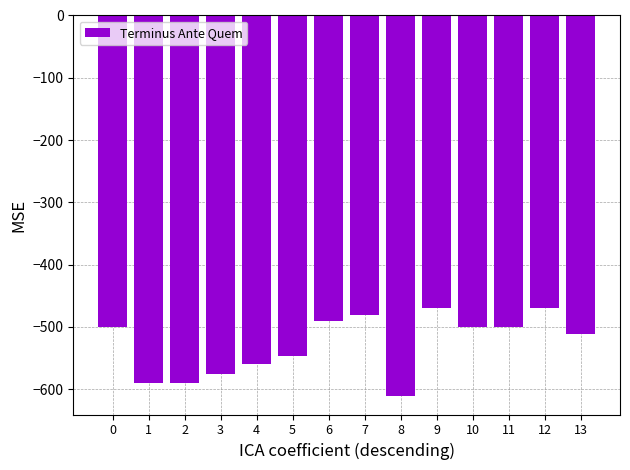

What is the smallest value displayed?

-610